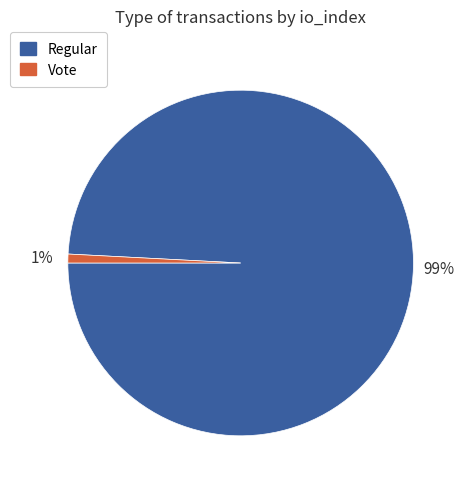

Which slice is the smallest?

Vote